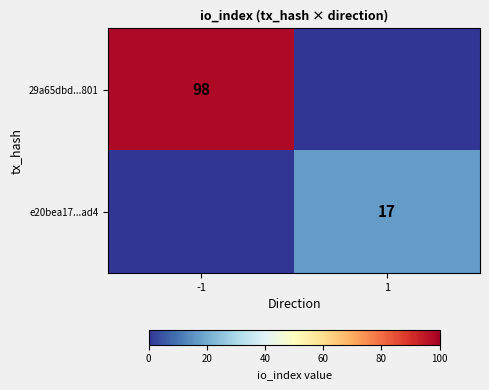

True or false: 29a65dbd...801 has a value of 35 at -1.

False